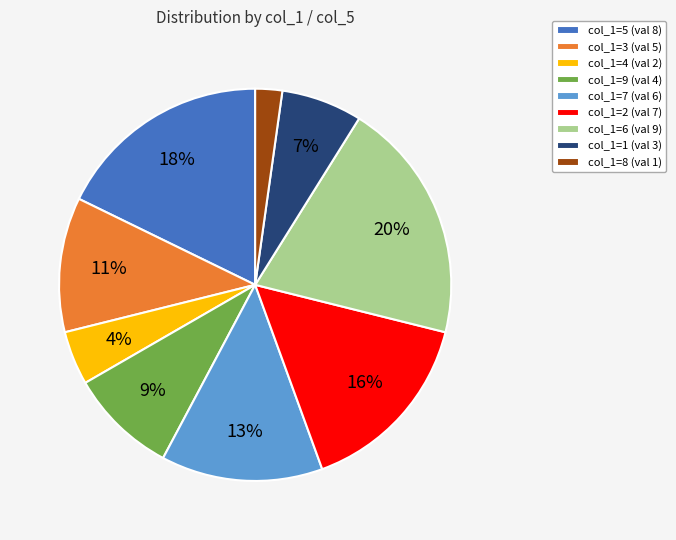

To the nearest percent, what portion does col_1=7 (val 6) represent?

13%